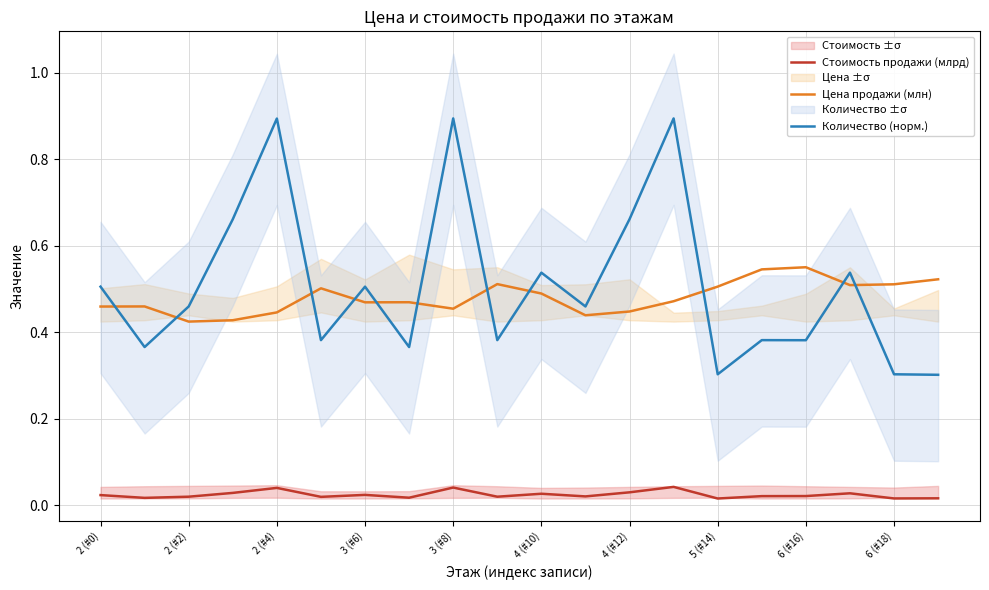

The Количество (норм.) series shows 0.9 at 2 (#0). True or false?

False